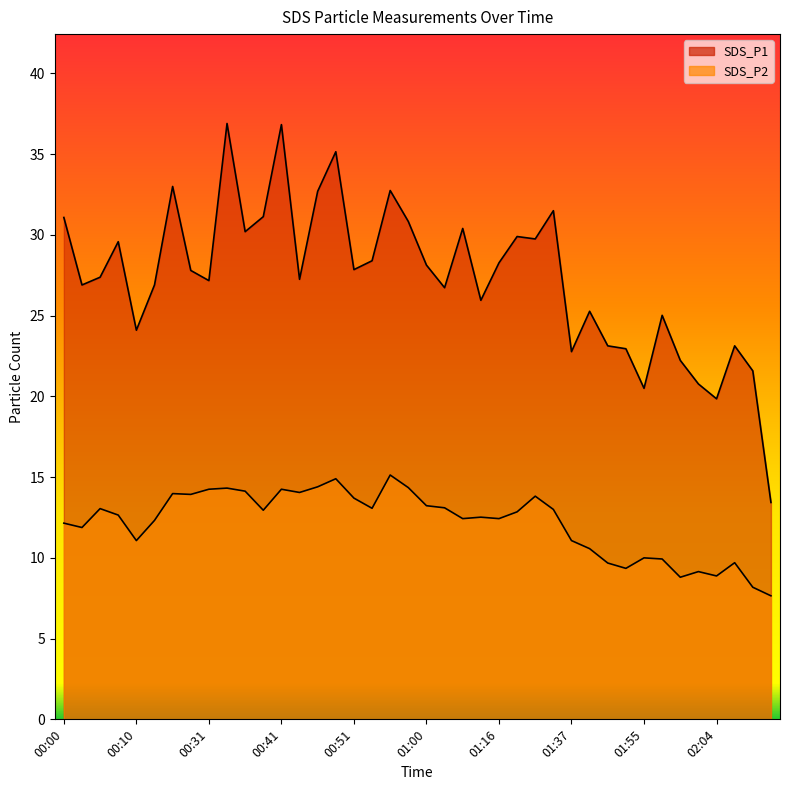

How many data points in SDS_P2 are less than 12?

14